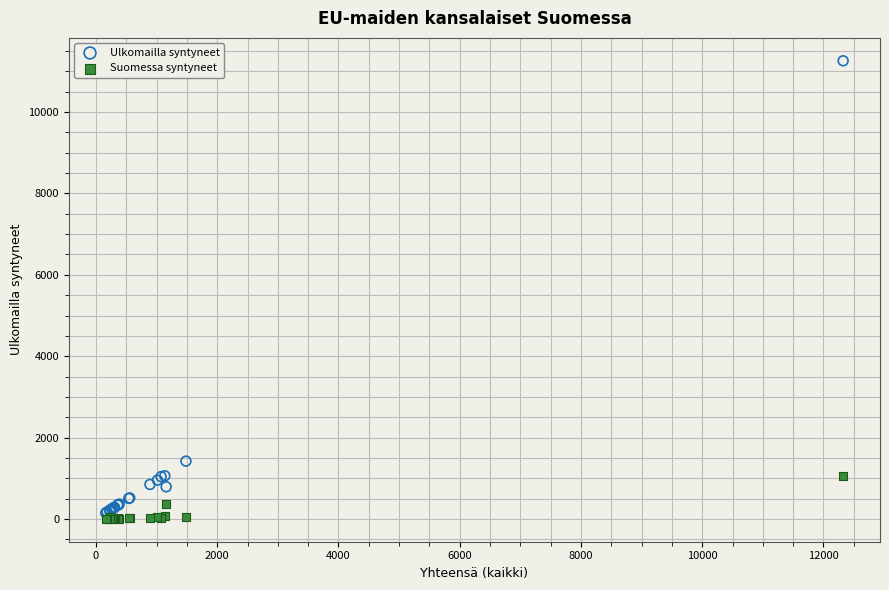

Across all series, what Y value is closest to 5632?

1424